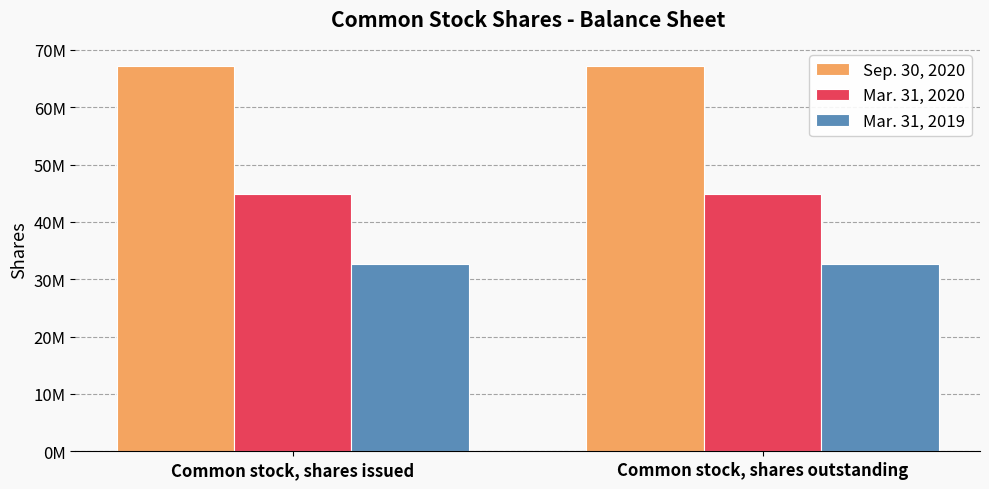

Where is Mar. 31, 2019 nearest to the value 32646635?

Common stock, shares issued